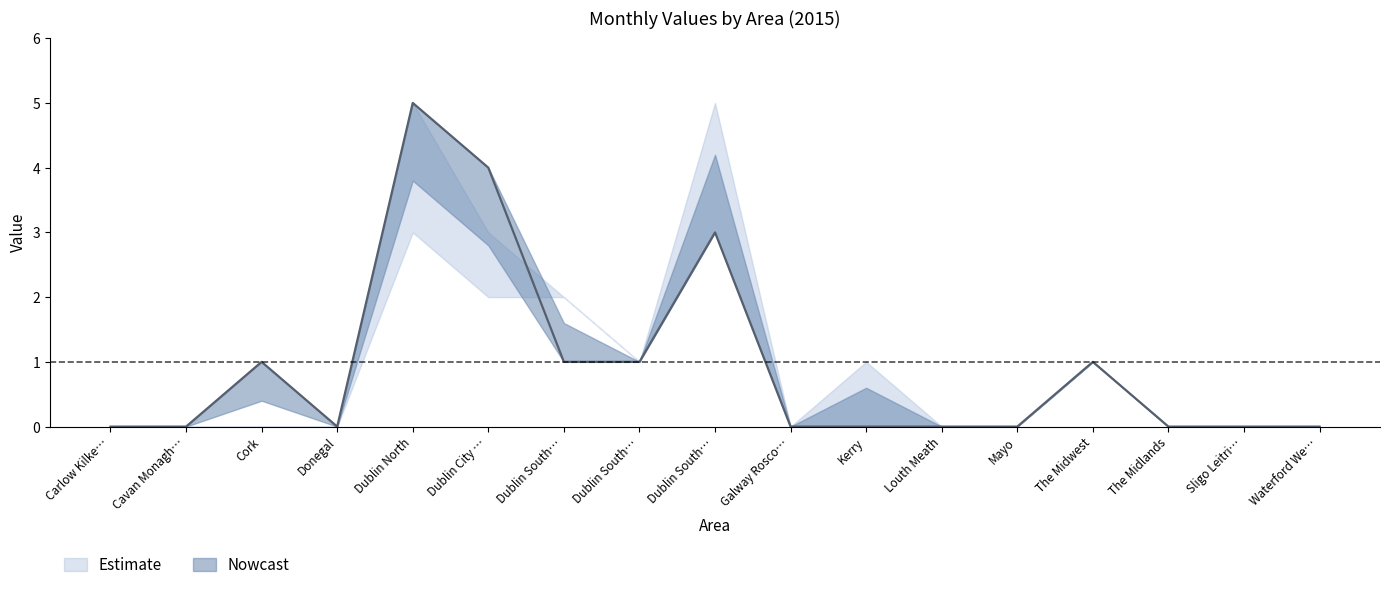

What is the sum of the Apr values at Galway Roscommon and Dublin South West Kildare West Wicklow?

5